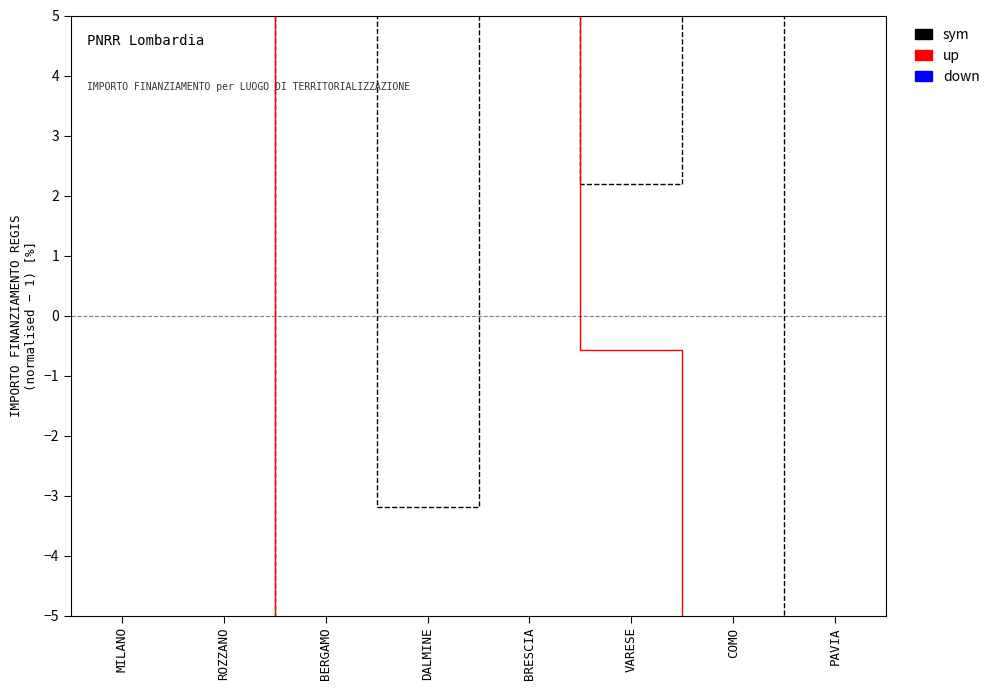

Where is the first local minimum for down?

ROZZANO